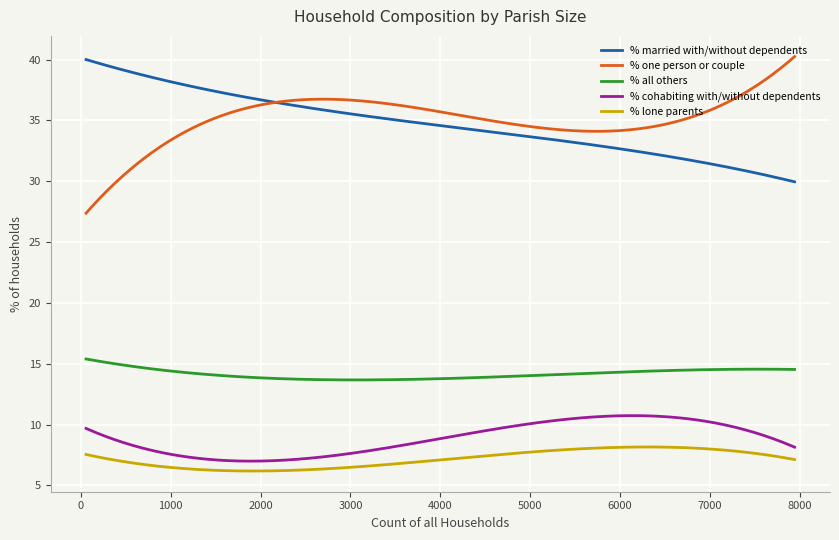

True or false: % lone parents and % cohabiting with/without dependents cross at least once.

False